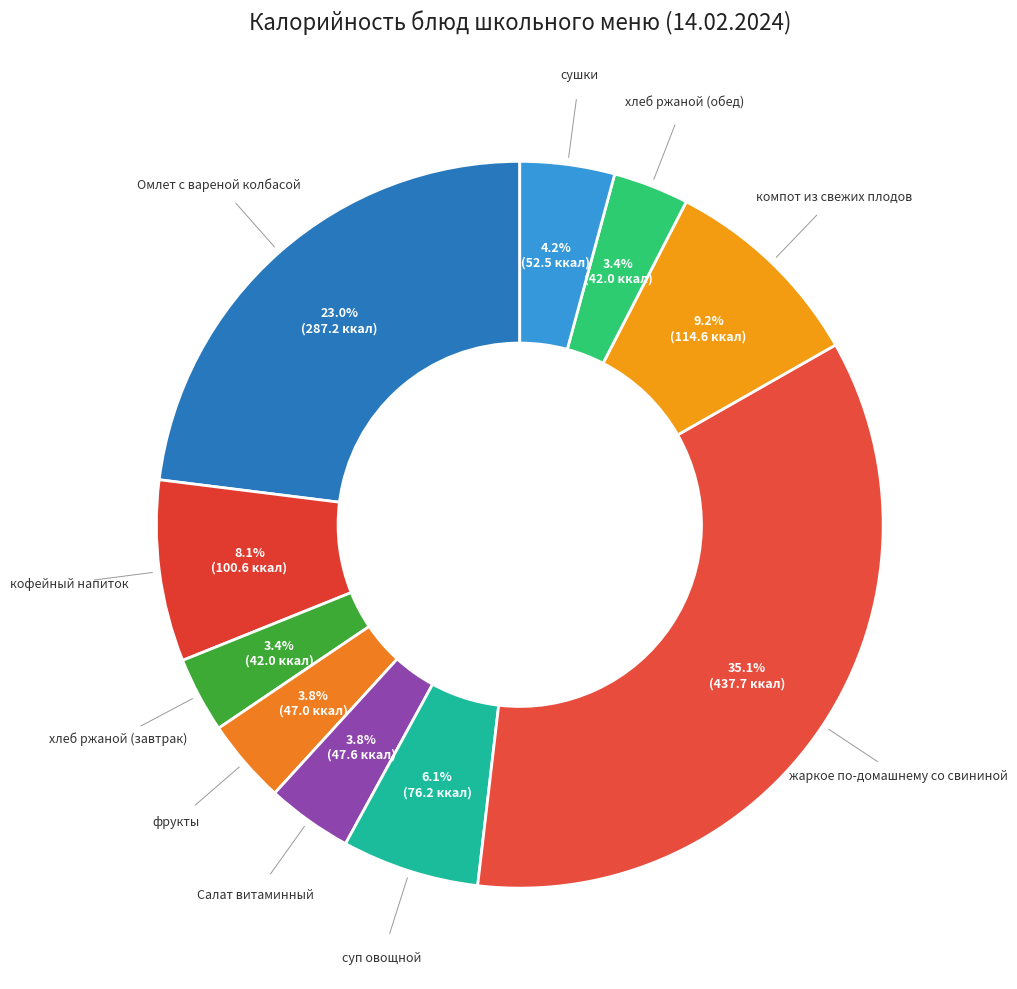

How many slices are in this pie chart?

10